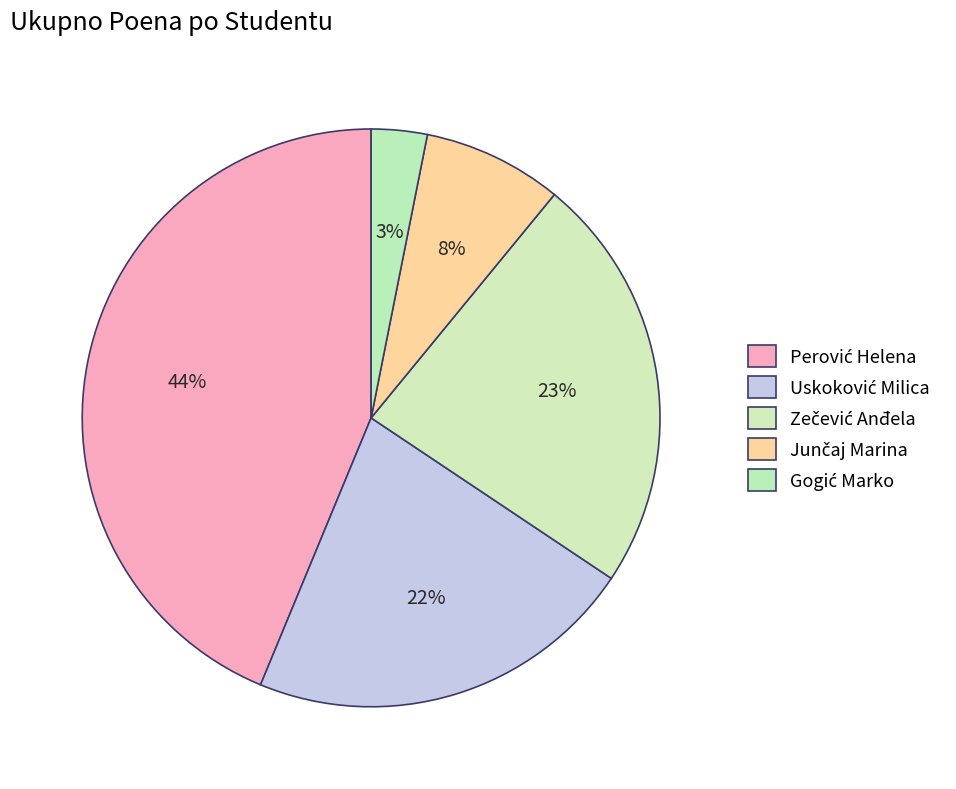

How many slices are in this pie chart?

5